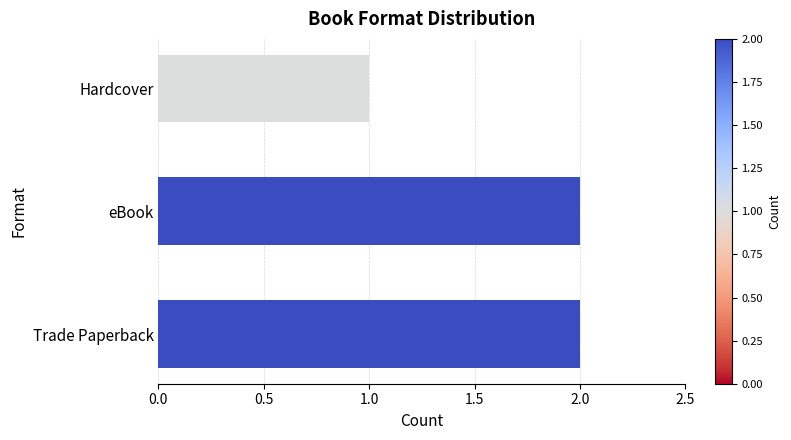

What is the sum of all values?

5